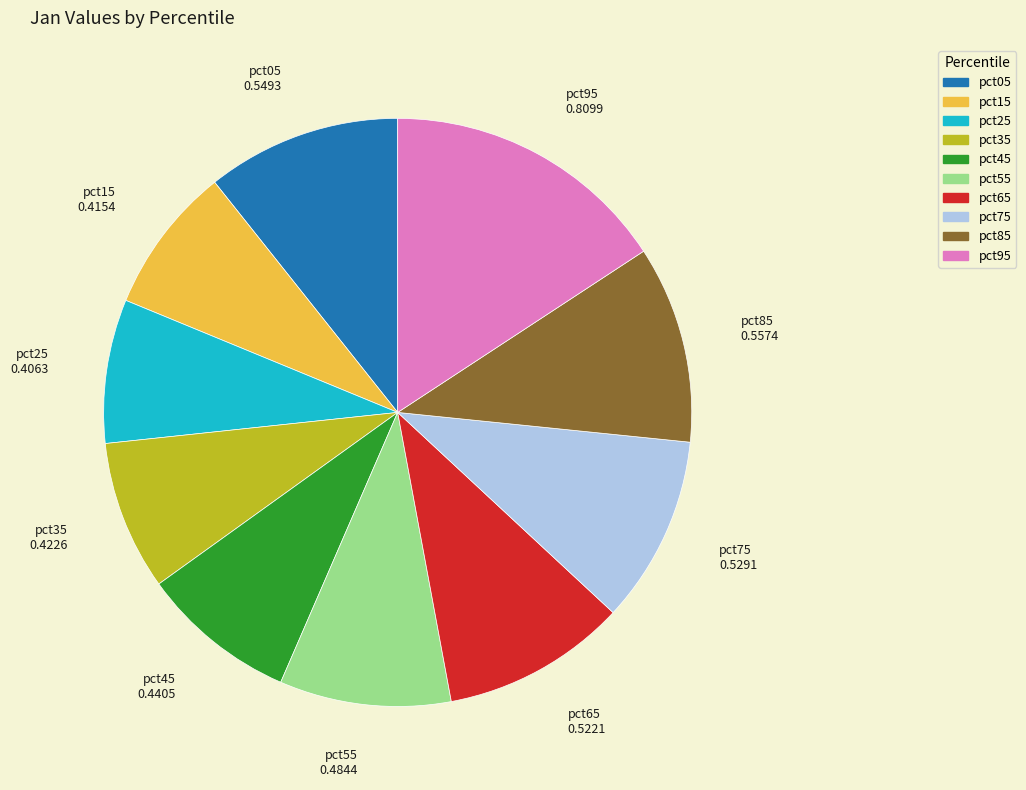

Does any single category account for the majority?

No